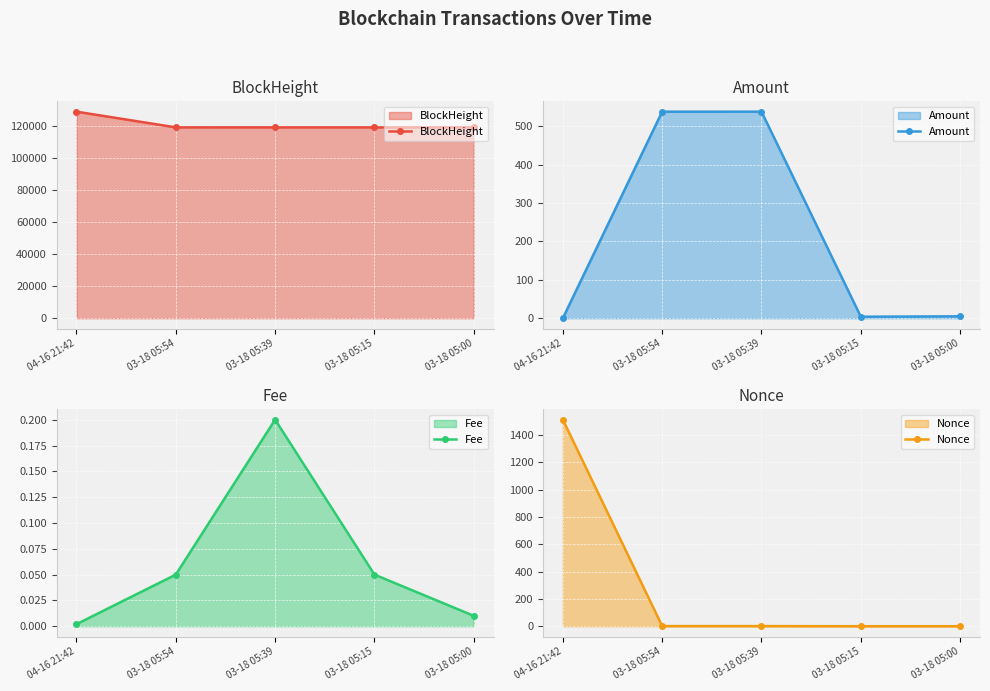

List the labels in order of Fee value, smallest first.

04-16 21:42, 03-18 05:00, 03-18 05:54, 03-18 05:15, 03-18 05:39